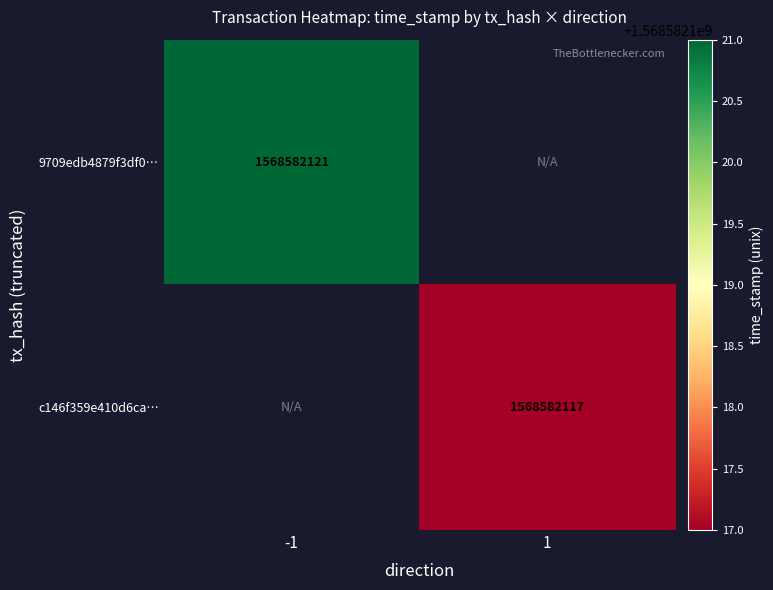

Between -1 and 1, which is larger?

-1